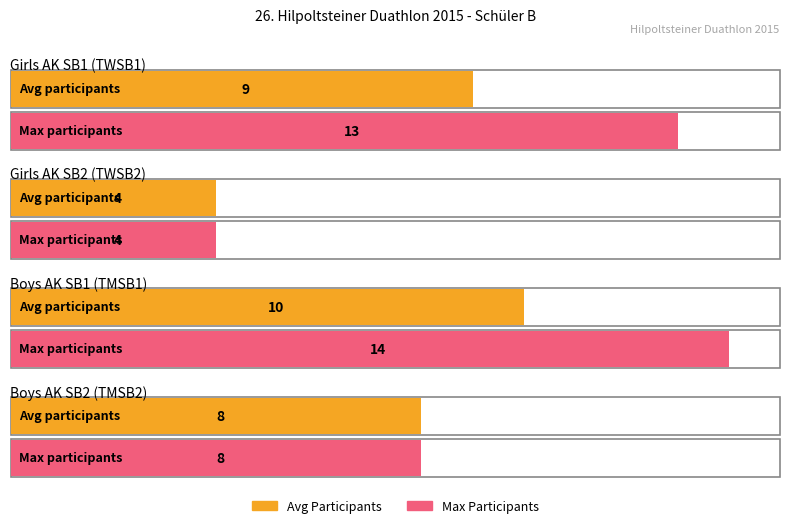

What is the lowest value of the Number of Participants series?

4